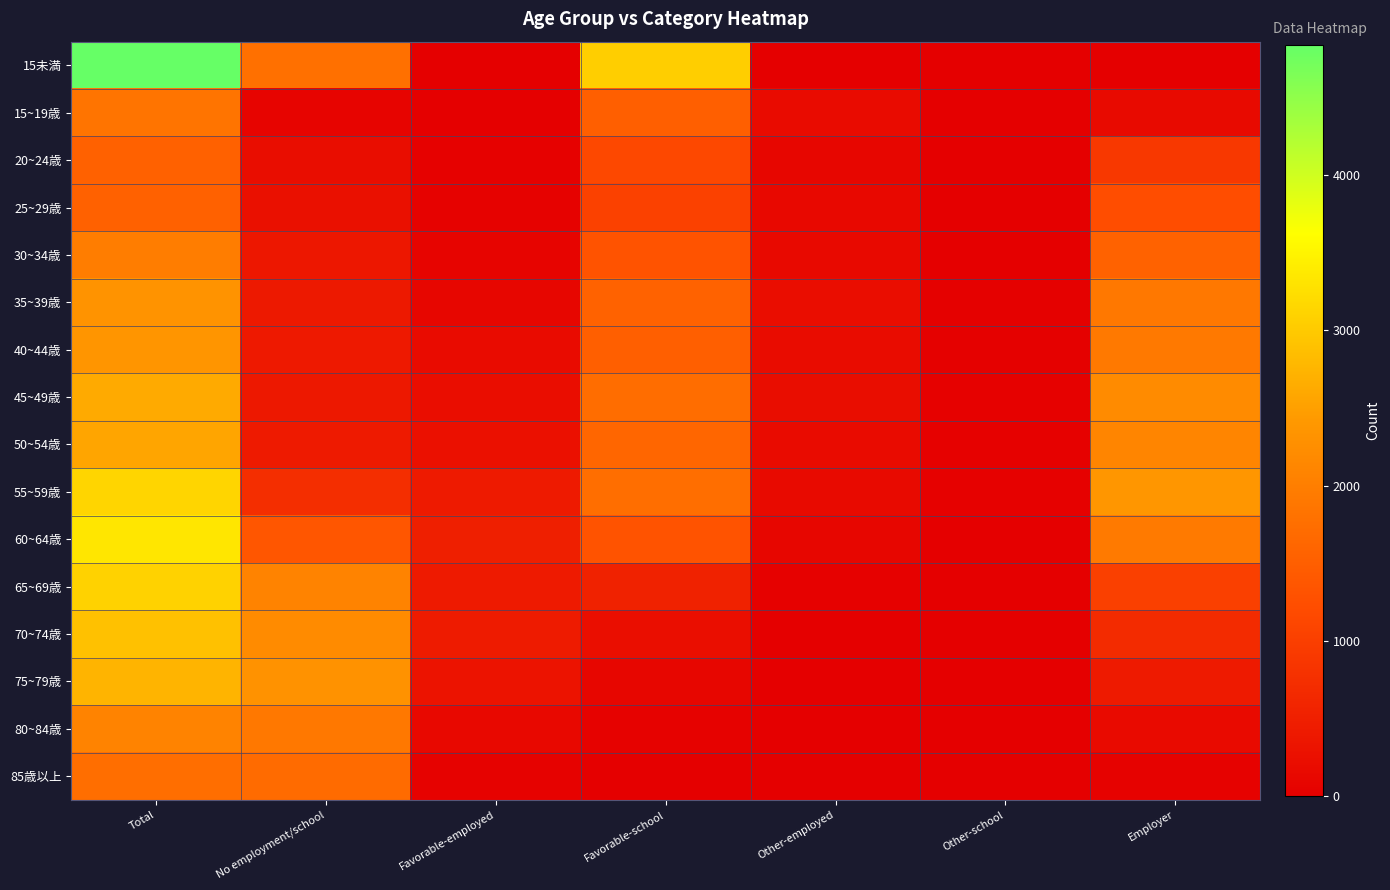

What is the spread (max minus min) of values at Other-employed?

220